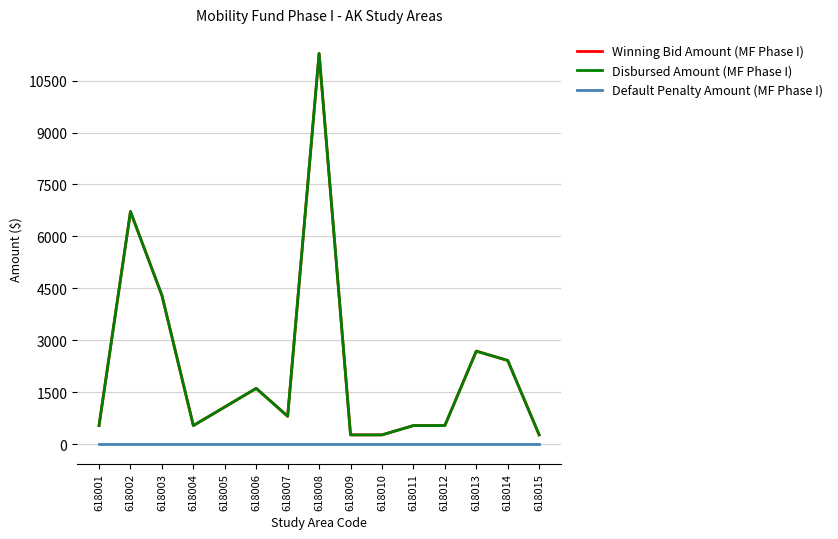

True or false: Default Penalty Amount (MF Phase I) and Winning Bid Amount (MF Phase I) cross at least once.

False